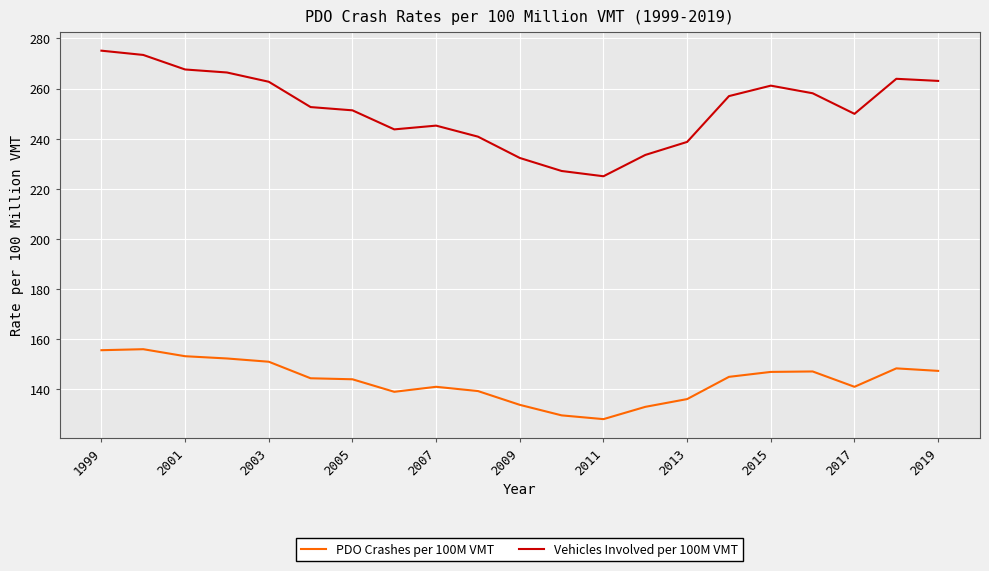

Which series has the largest range (max minus min)?

Vehicles Involved per 100M VMT